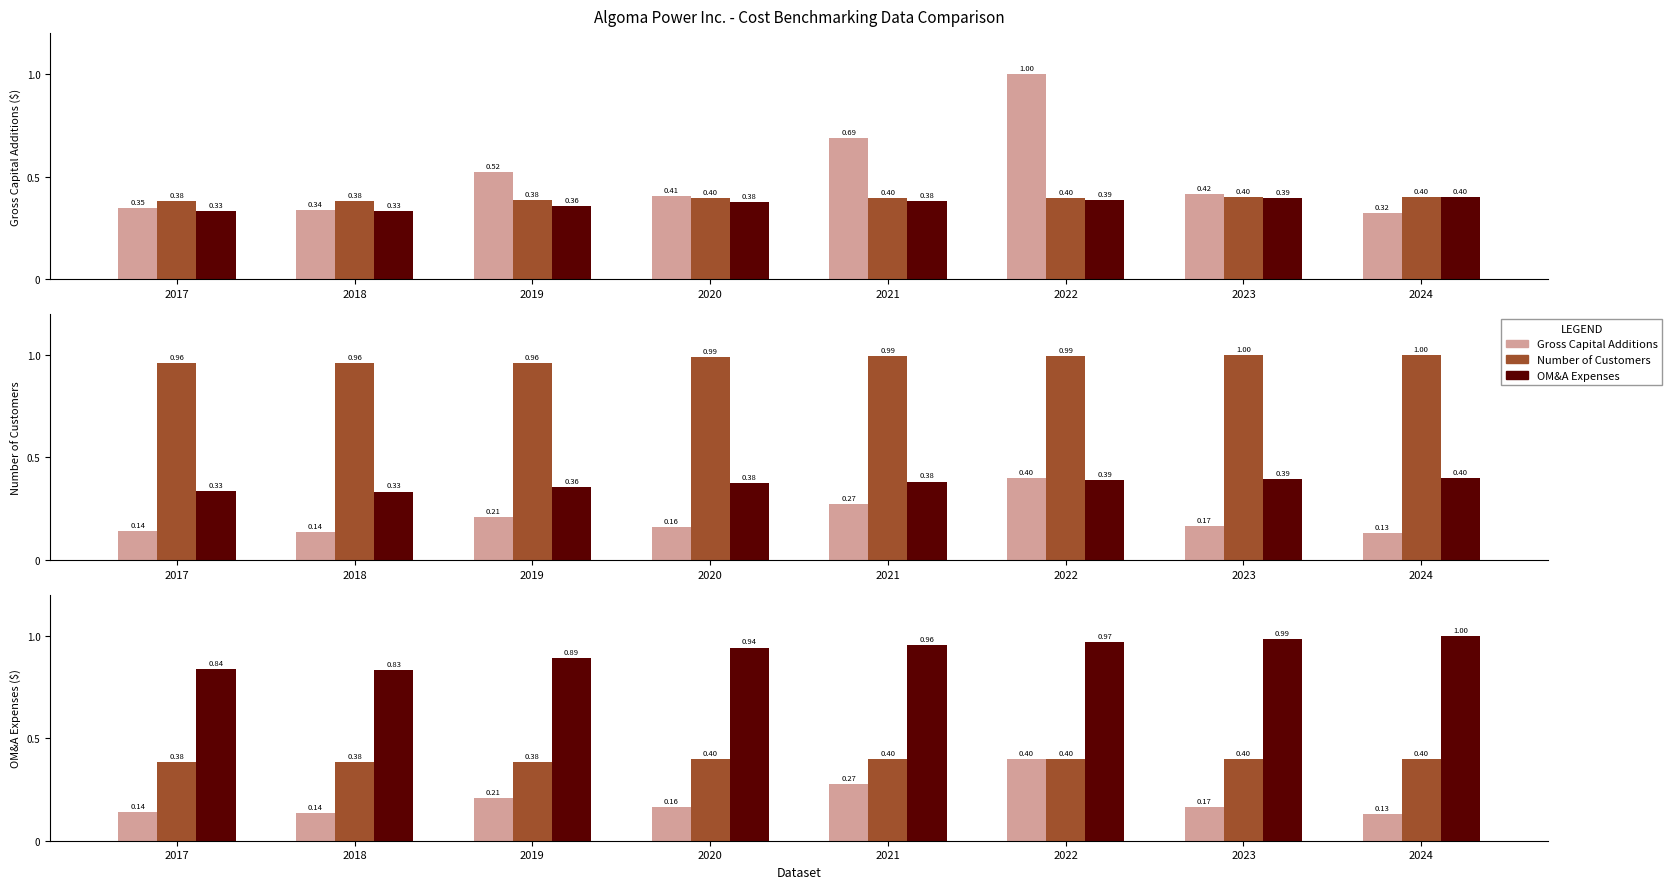

What is the difference between the OM&A Expenses values at 2017 and 2023?

0.1